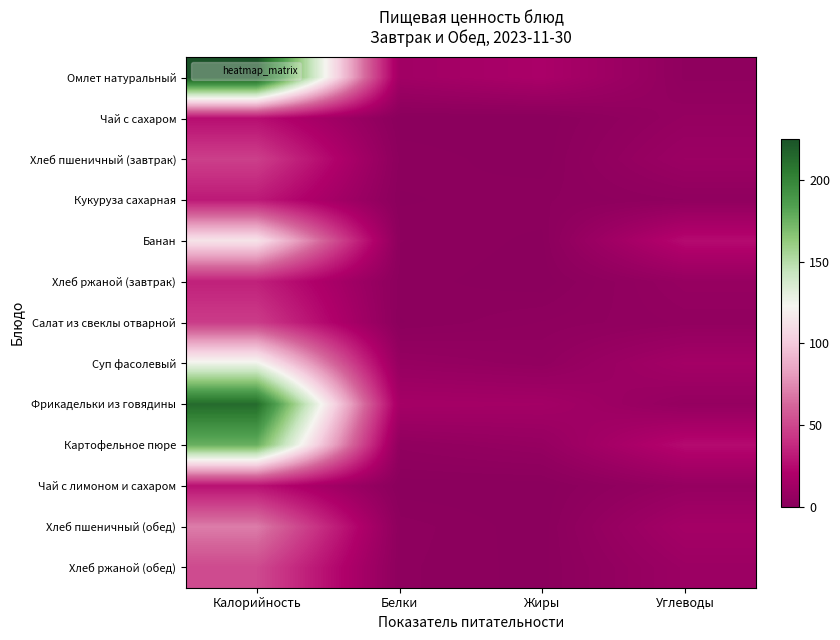

At Углеводы, list the series in order from largest to smallest.

Банан, Картофельное пюре, Хлеб пшеничный (обед), Суп фасолевый, Хлеб ржаной (обед), Хлеб пшеничный (завтрак), Хлеб ржаной (завтрак), Чай с лимоном и сахаром, Чай с сахаром, Фрикадельки из говядины, Салат из свеклы отварной, Кукуруза сахарная, Омлет натуральный